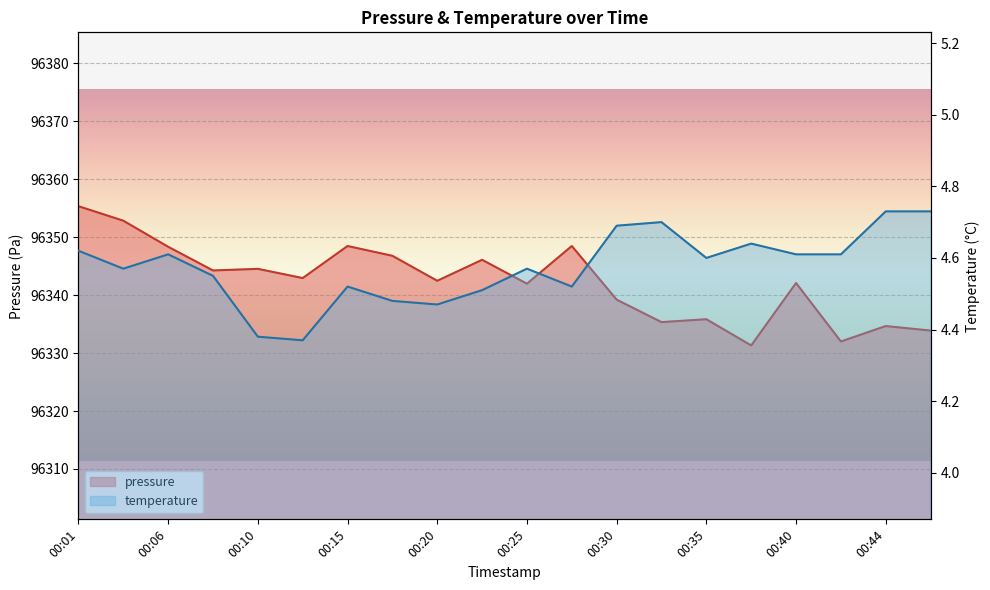

Reading left to right, list all the values displayed in this chart.

pressure: 00:01=96355.3	00:03=96352.8	00:06=96348.3	00:08=96344.2	00:10=96344.5	00:13=96342.9	00:15=96348.5	00:18=96346.8	00:20=96342.5	00:23=96346.1	00:25=96342.0	00:27=96348.5	00:30=96339.2	00:32=96335.3	00:35=96335.8	00:37=96331.3	00:40=96342.1	00:42=96332.0	00:44=96334.7	00:47=96333.9
temperature: 00:01=4.6	00:03=4.6	00:06=4.6	00:08=4.5	00:10=4.4	00:13=4.4	00:15=4.5	00:18=4.5	00:20=4.5	00:23=4.5	00:25=4.6	00:27=4.5	00:30=4.7	00:32=4.7	00:35=4.6	00:37=4.6	00:40=4.6	00:42=4.6	00:44=4.7	00:47=4.7